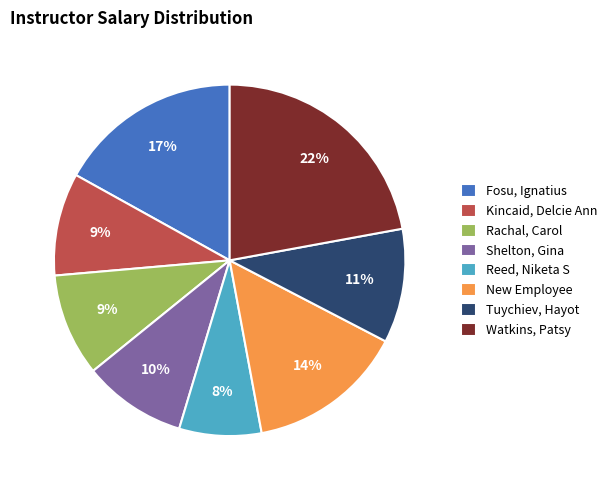

To the nearest percent, what is the combined percentage of Watkins, Patsy and Reed, Niketa S?

30%